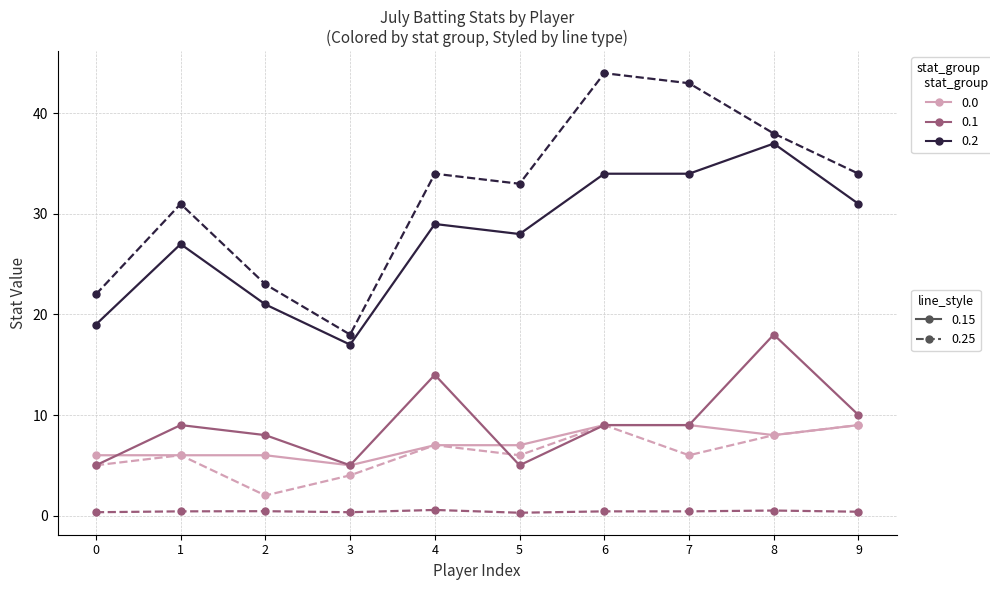

What is the maximum value shown in the chart?

44.0